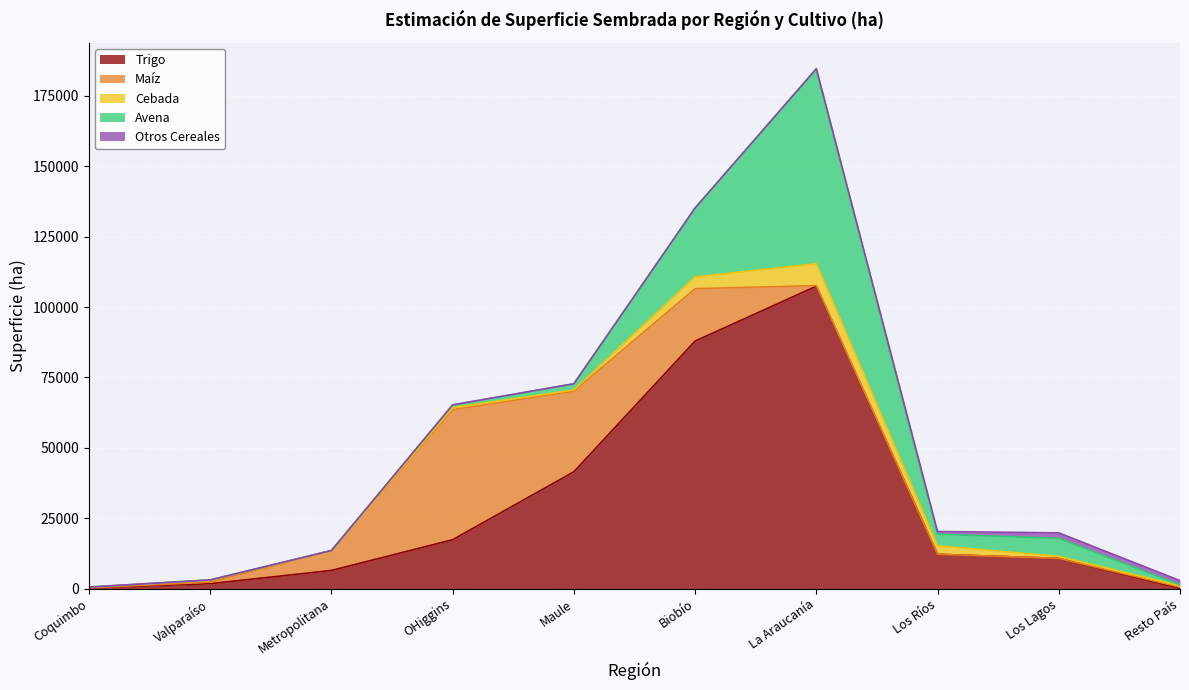

At which category does Trigo reach its first local peak?

La Araucanía